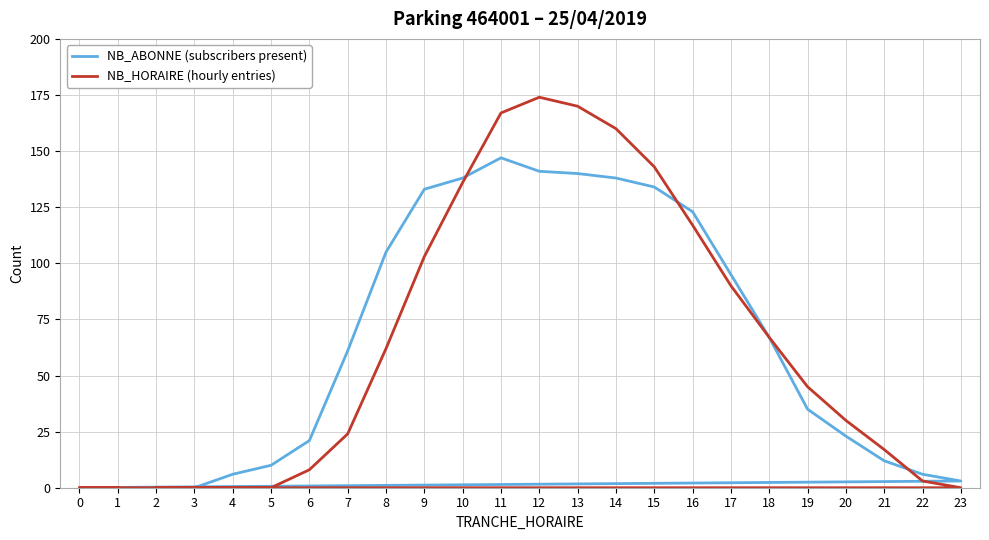

What is the sum of the NB_ABONNE (subscribers present) values at 14 and 5?

148